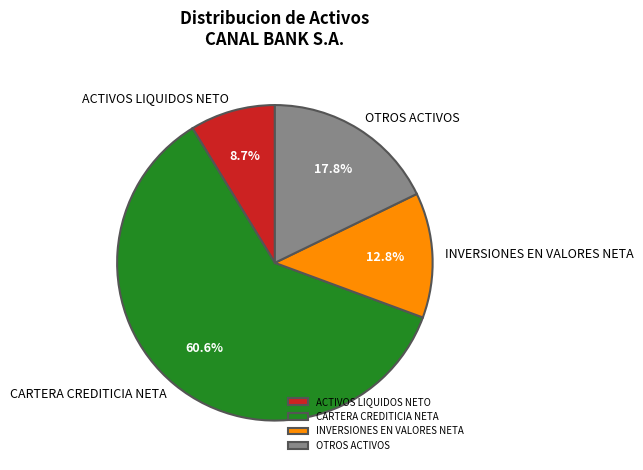

Rank the categories by value from lowest to highest.

ACTIVOS LIQUIDOS NETO, INVERSIONES EN VALORES NETA, OTROS ACTIVOS, CARTERA CREDITICIA NETA